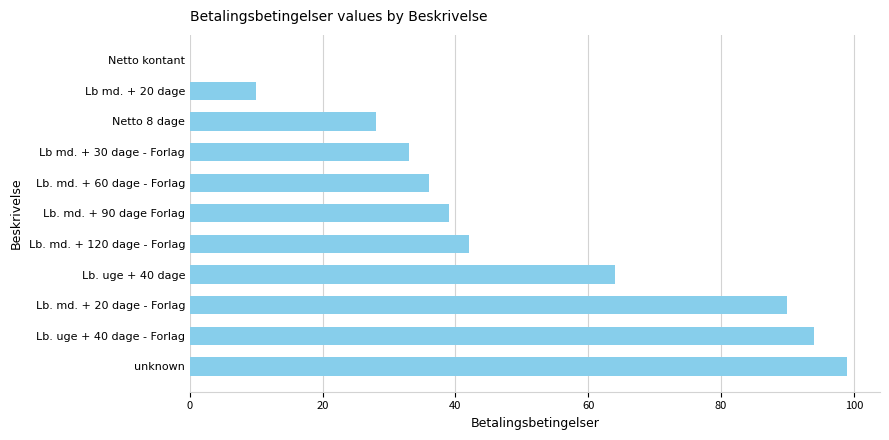

Does the chart contain stacked bars?

No